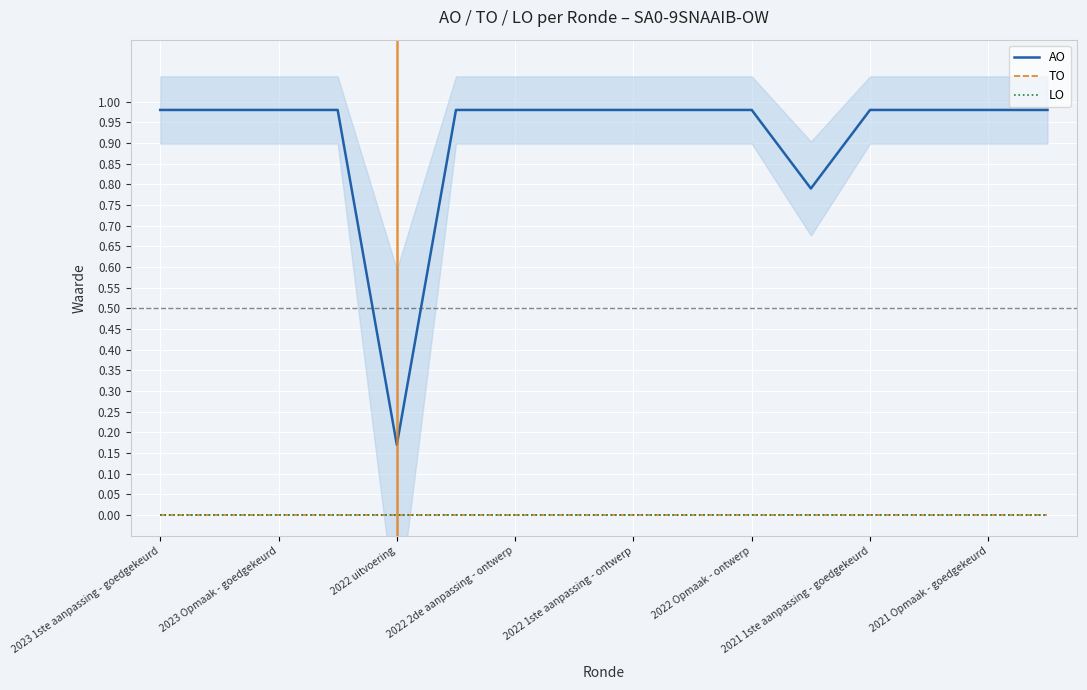

Where is AO nearest to the value 0?

2022 uitvoering